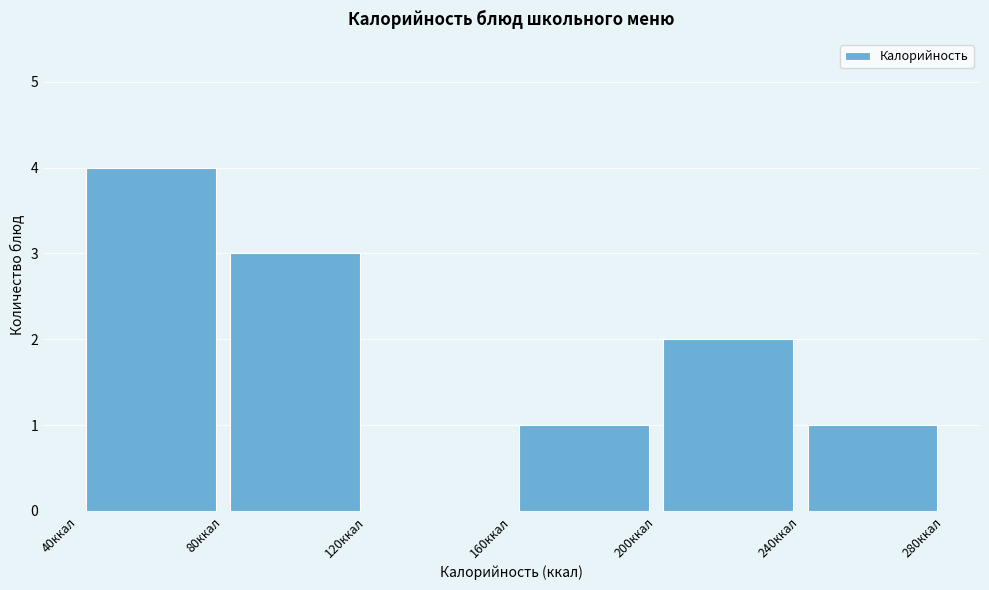

How tall is the bar that spans 160 to 200 on the x-axis? The values are not printed on the chart, so give them approximately, as read against the axis.

1